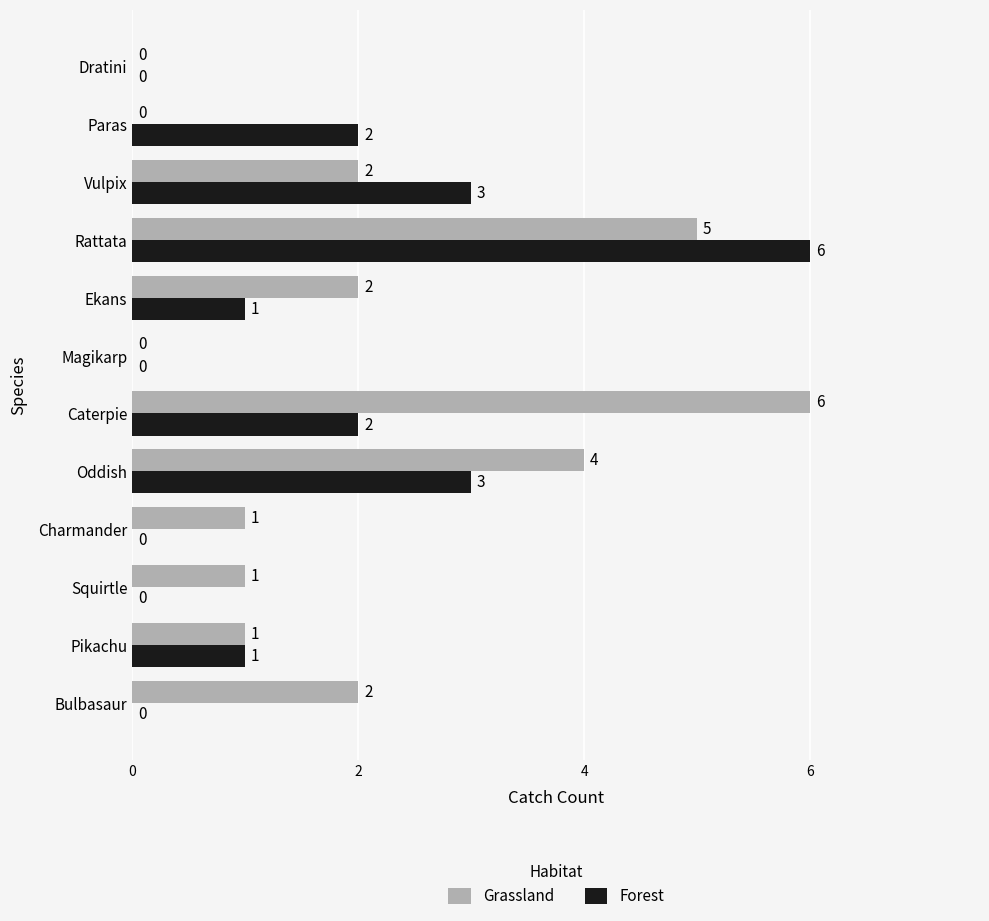

How many Grassland values are between 1 and 4?

7